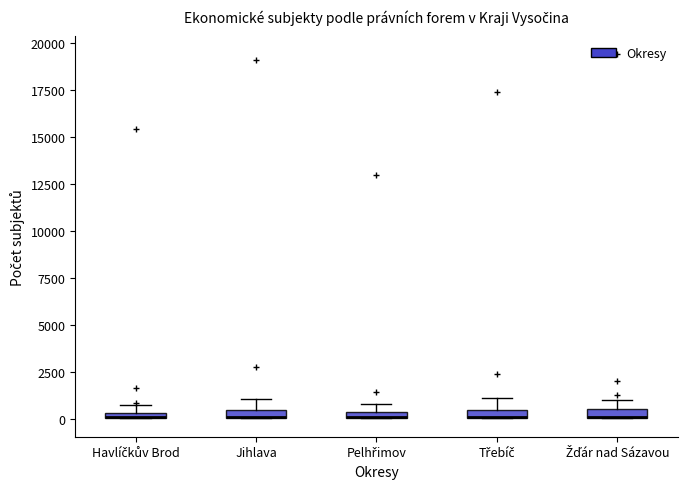

Where is the lower edge of the box for Pelhřimov on the y-axis? The values are not printed on the chart, so give them approximately, as read against the axis.

0